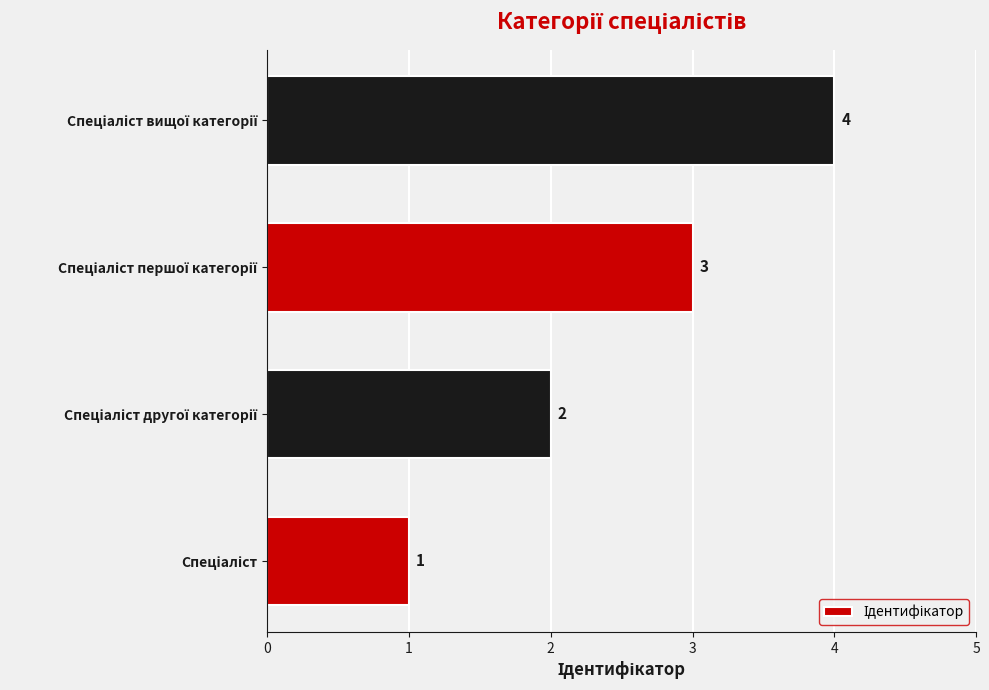

What is the sum of all values?

10